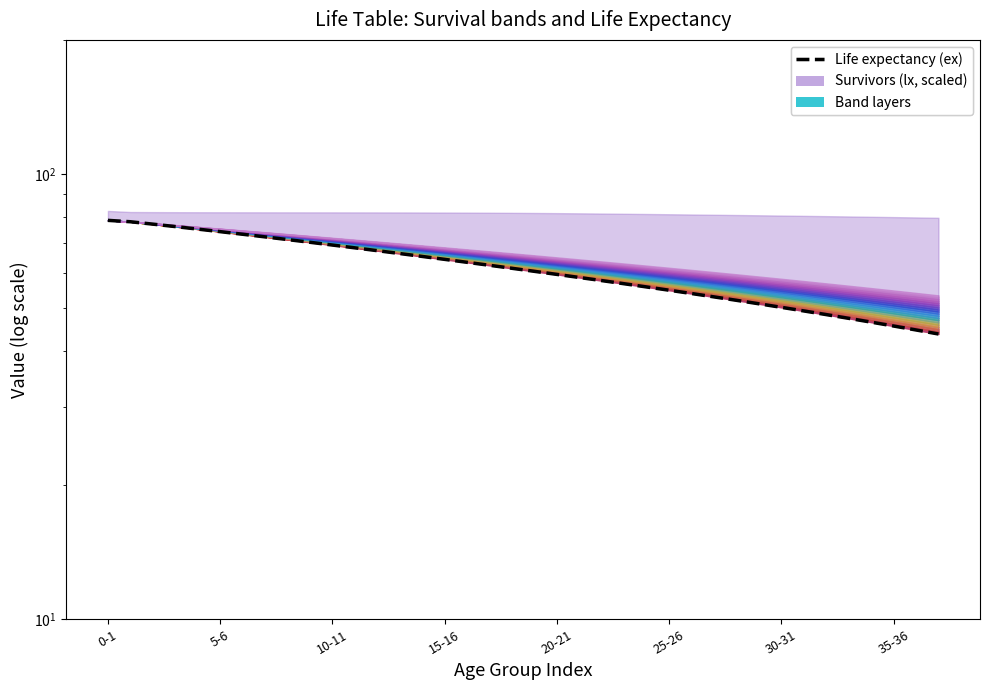

What is the change in value from 32 to 35?

-2.8